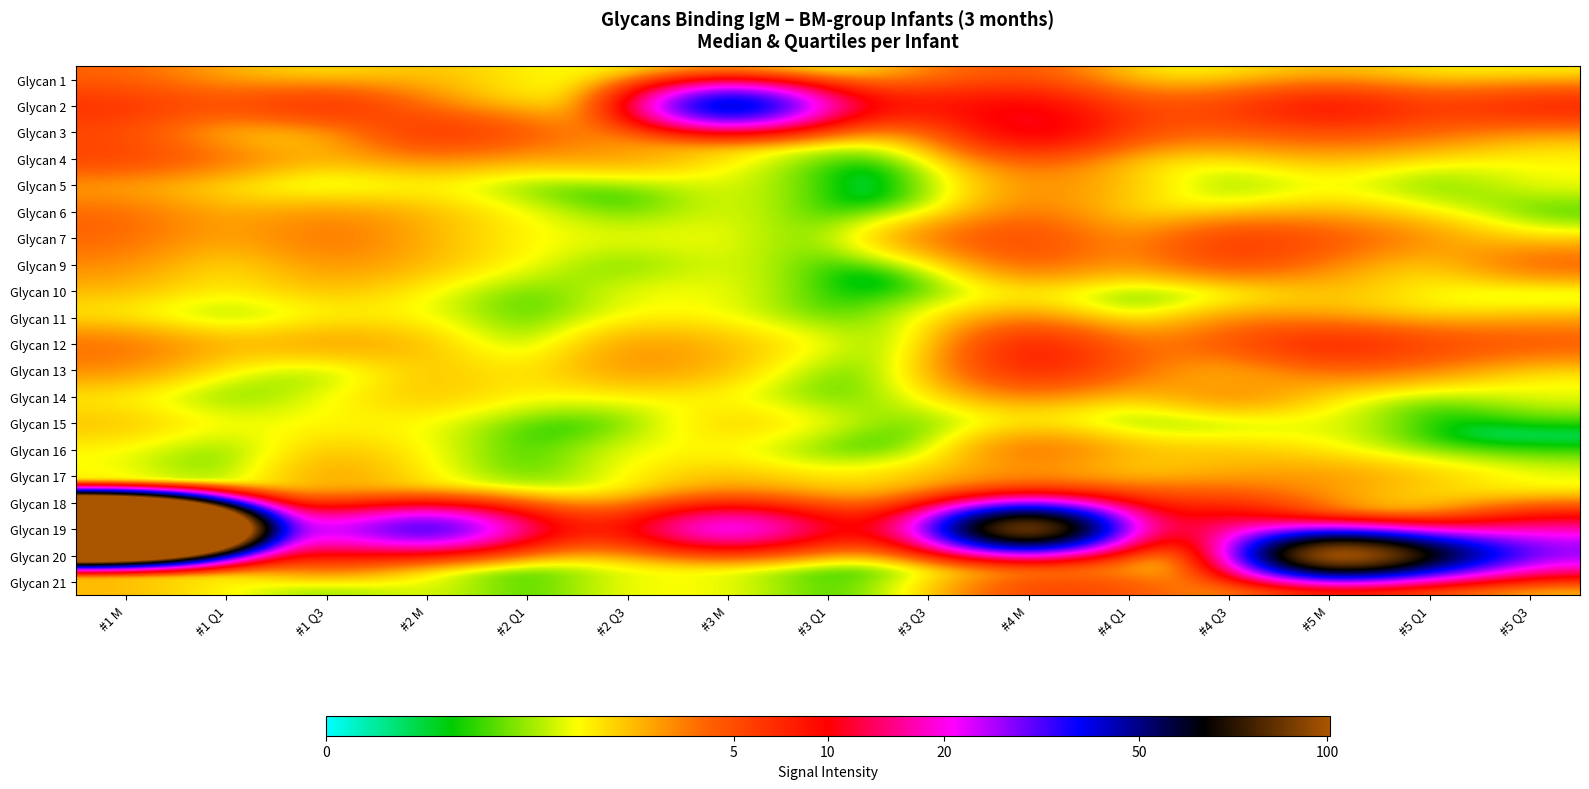

How many data points does each series have?

15